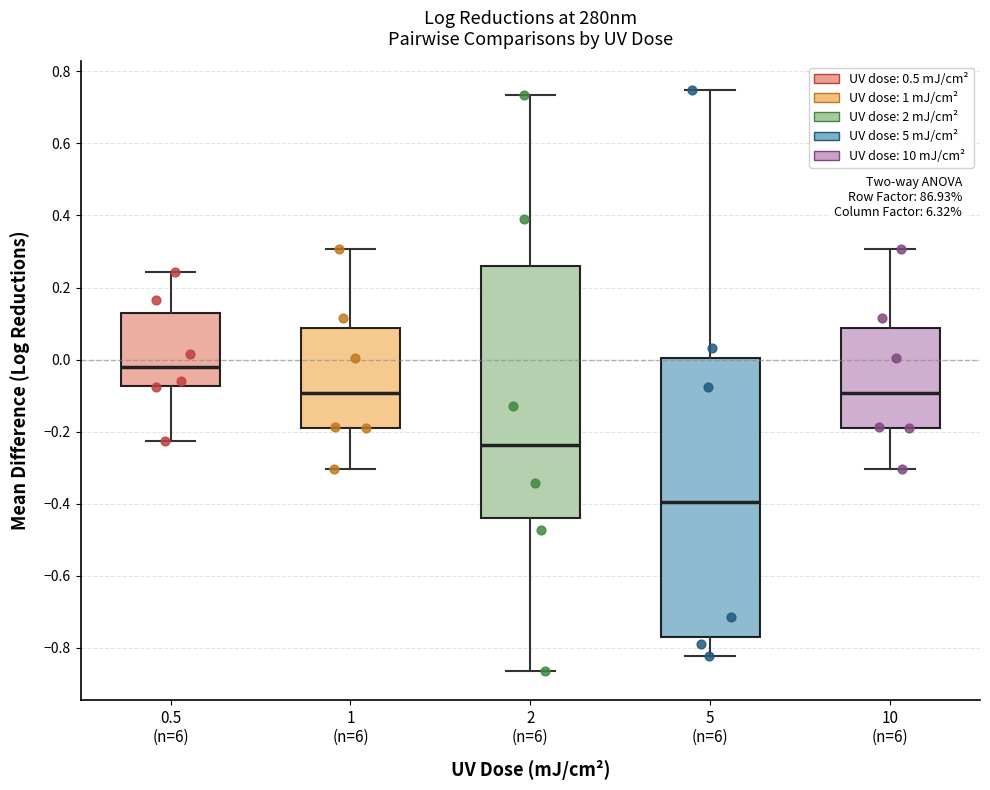

Reading left to right, transcribe this box plot: for each box, give where its median line is, the range the box spans, and where its two whiskers end, as read against the y-axis. The values are not printed on the chart, so give them approximately, as read against the axis.

0.5 (n=6): median -0.02, box -0.08 to 0.12, whiskers -0.22 to 0.24
1 (n=6): median -0.10, box -0.18 to 0.08, whiskers -0.30 to 0.30
2 (n=6): median -0.24, box -0.44 to 0.26, whiskers -0.86 to 0.74
5 (n=6): median -0.40, box -0.78 to 0.00, whiskers -0.82 to 0.74
10 (n=6): median -0.10, box -0.18 to 0.08, whiskers -0.30 to 0.30